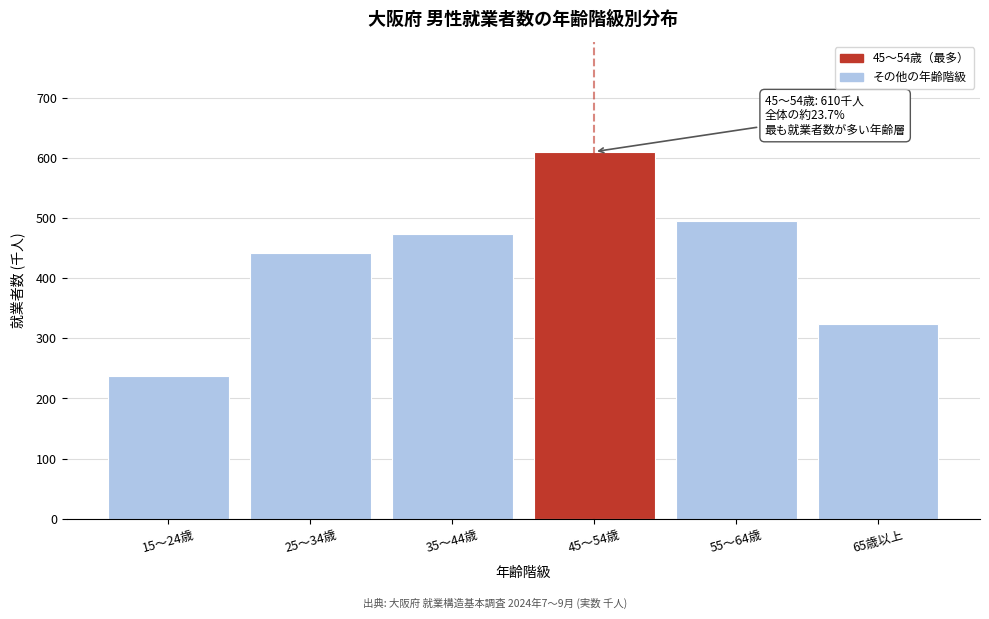

Reading left to right, transcribe all the data shown in this chart.

15～24歳=237	25～34歳=442	35～44歳=473	45～54歳=610	55～64歳=494	65歳以上=323